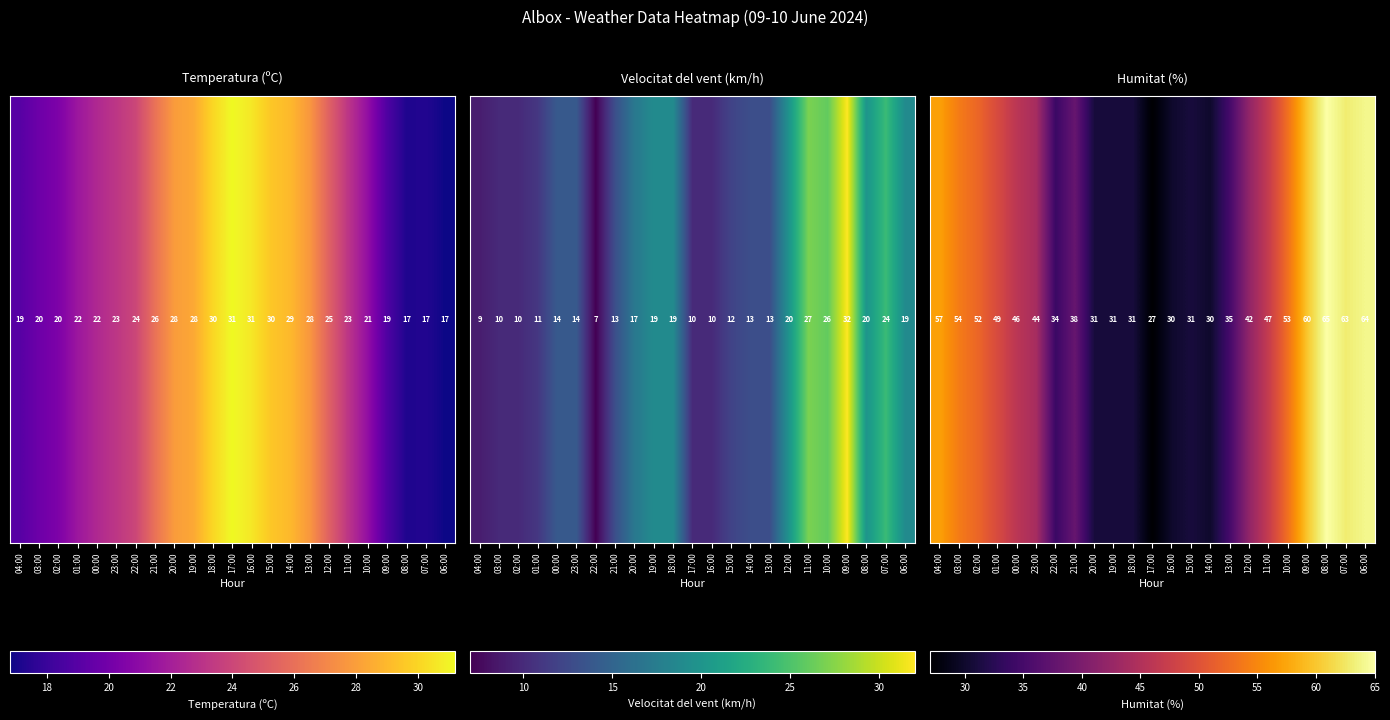

What is the change in value from 15:00 to 14:00?

-1